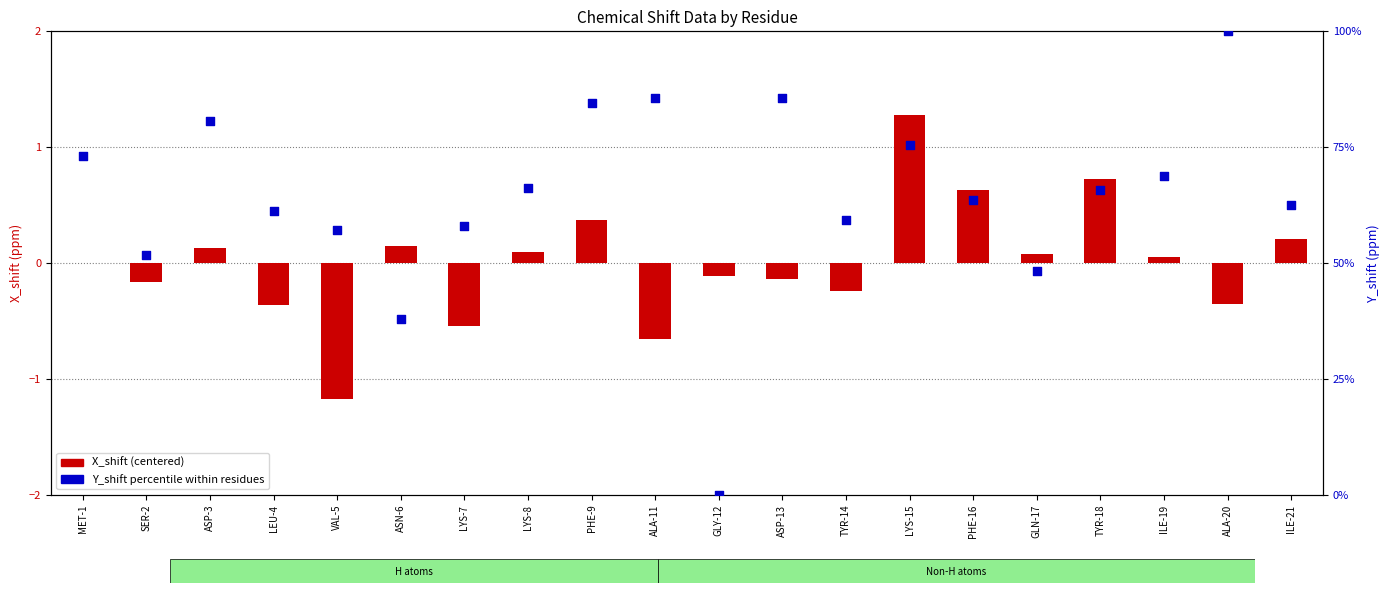

Which series has the widest spread of Y values?

Y_shift percentile